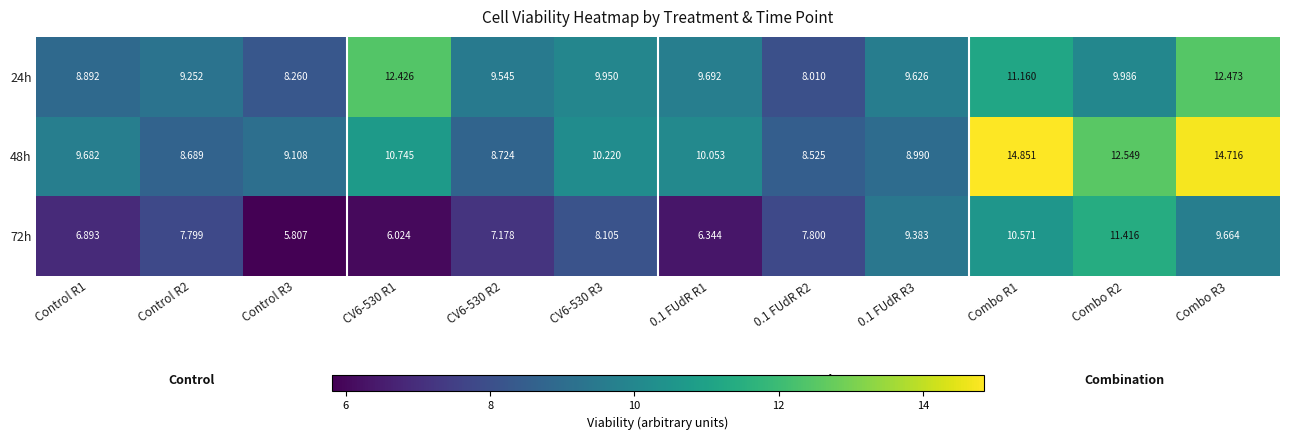

Is the value of 72h at Control R2 greater than the value of 24h at Combo R1?

No